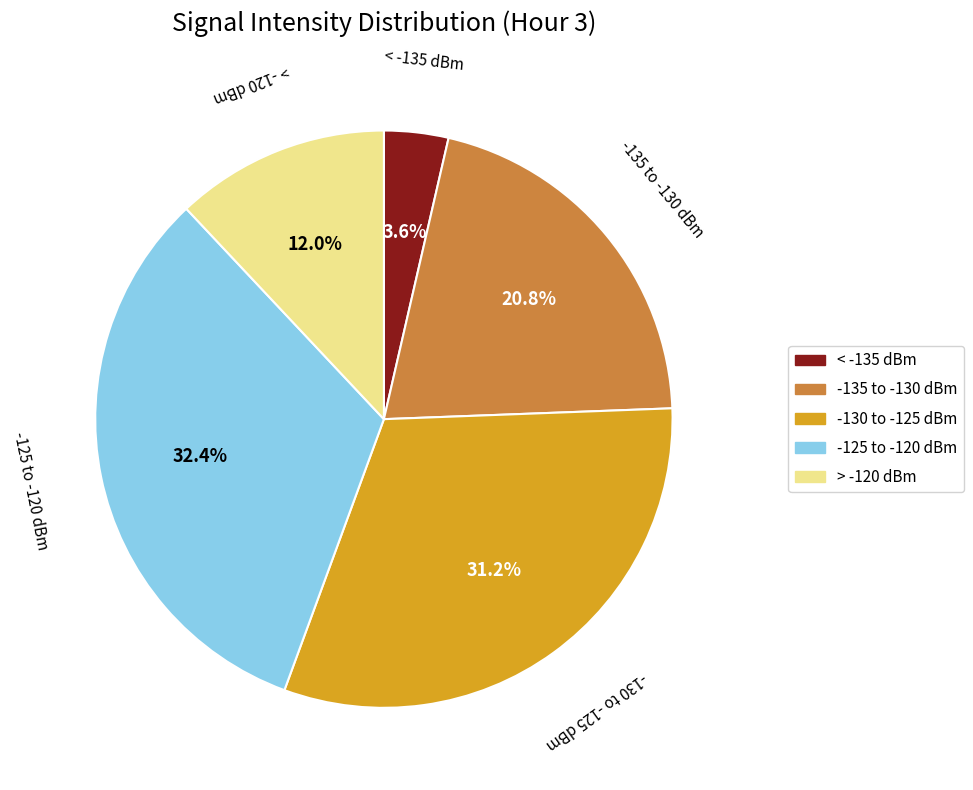

What percentage do -130 to -125 dBm and > -120 dBm together represent?

43.2%